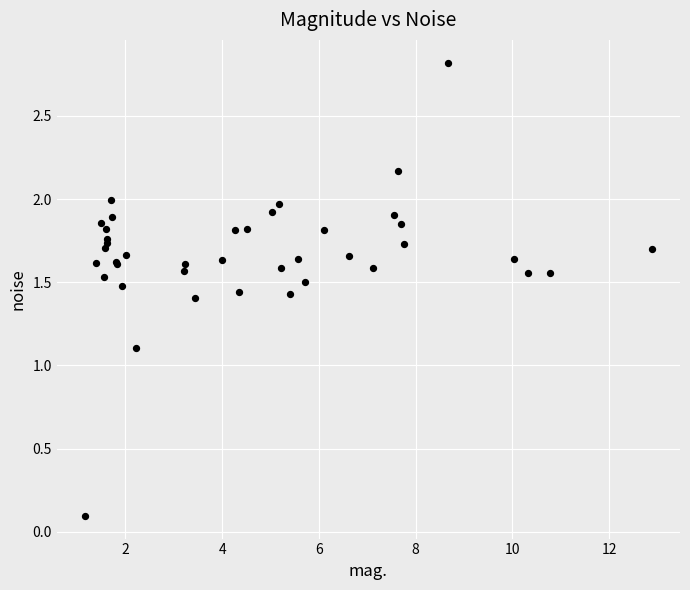

What Y value in the scatter plot is closest to 1?

1.1